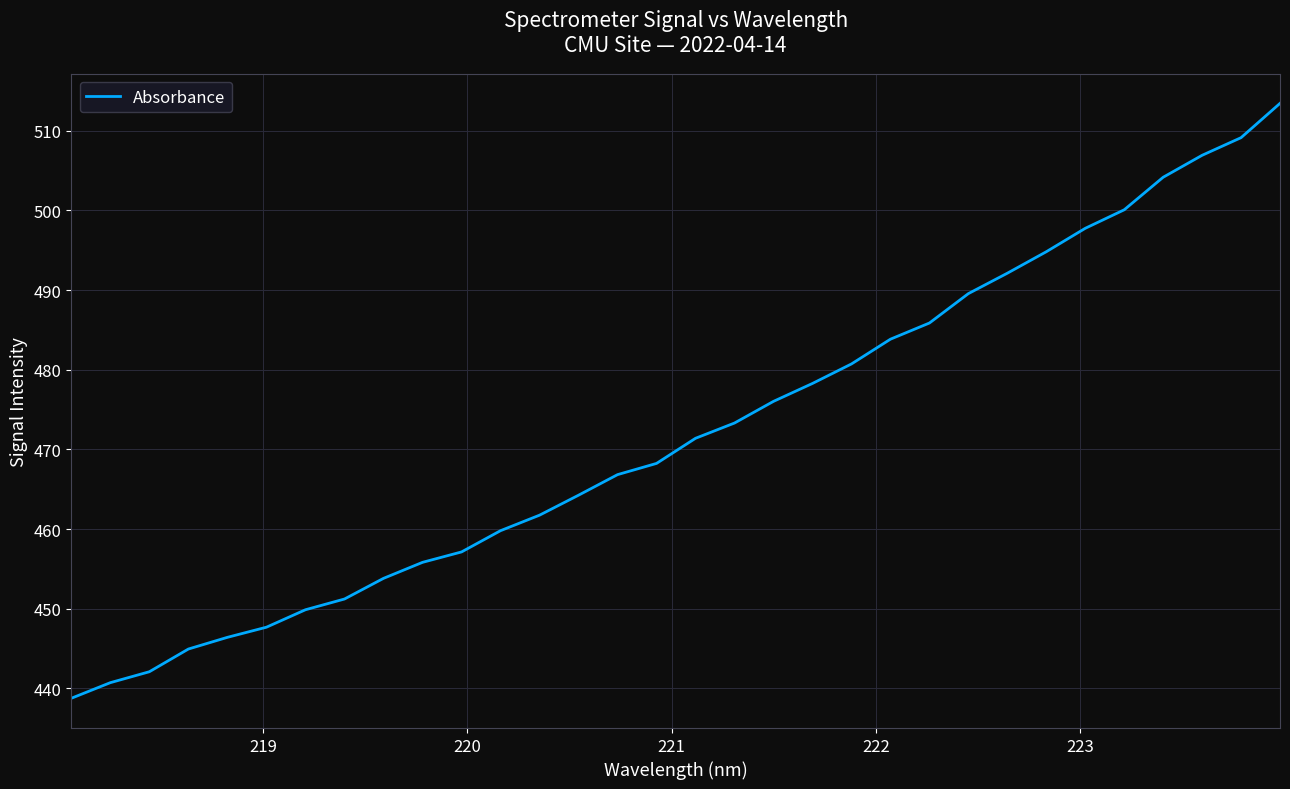

What is the difference between the maximum and minimum values?

74.7